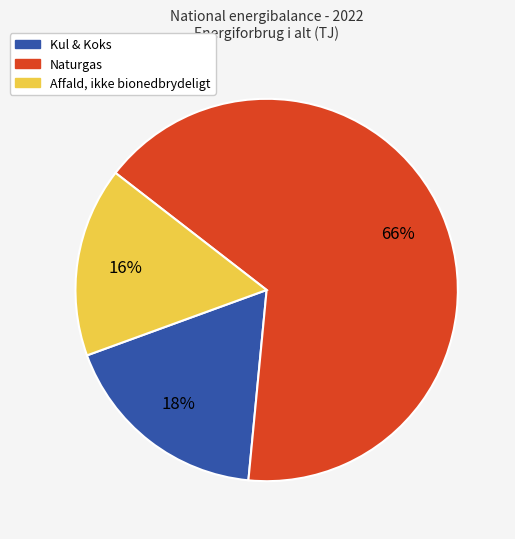

The Kul & Koks slice represents 9% of the pie. True or false?

False